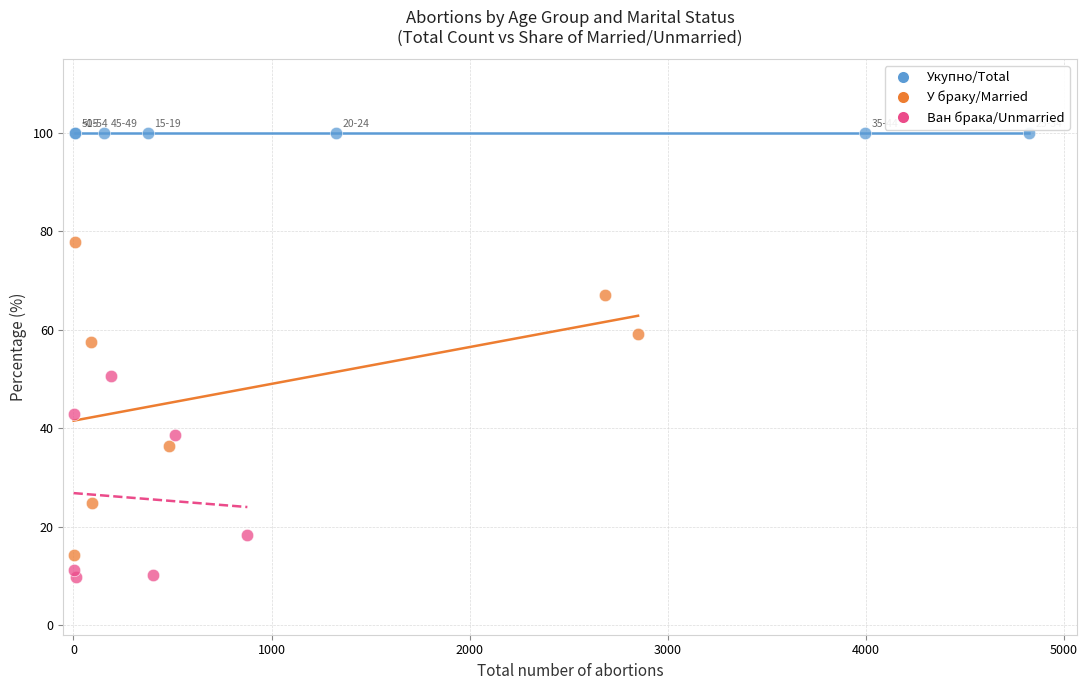

Which series reaches the maximum Y coordinate?

Укупно/Total